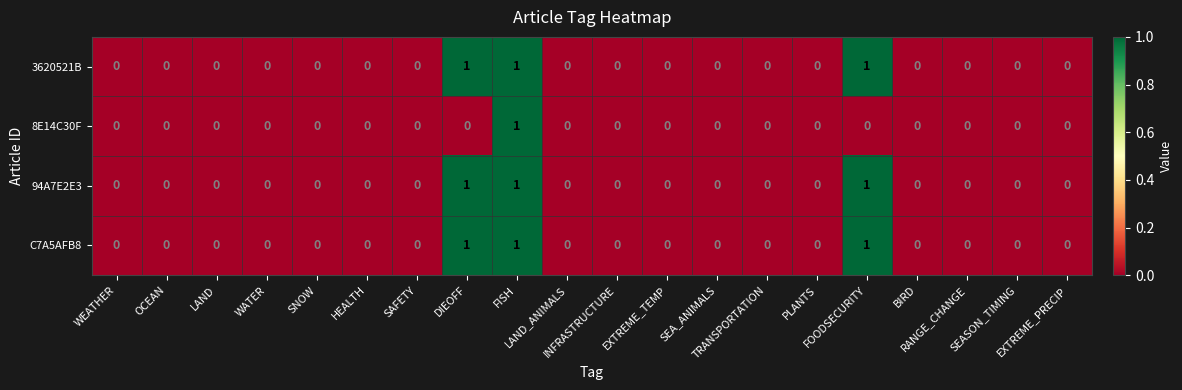

Count the 94A7E2E3 values in the range 0 to 1.

20